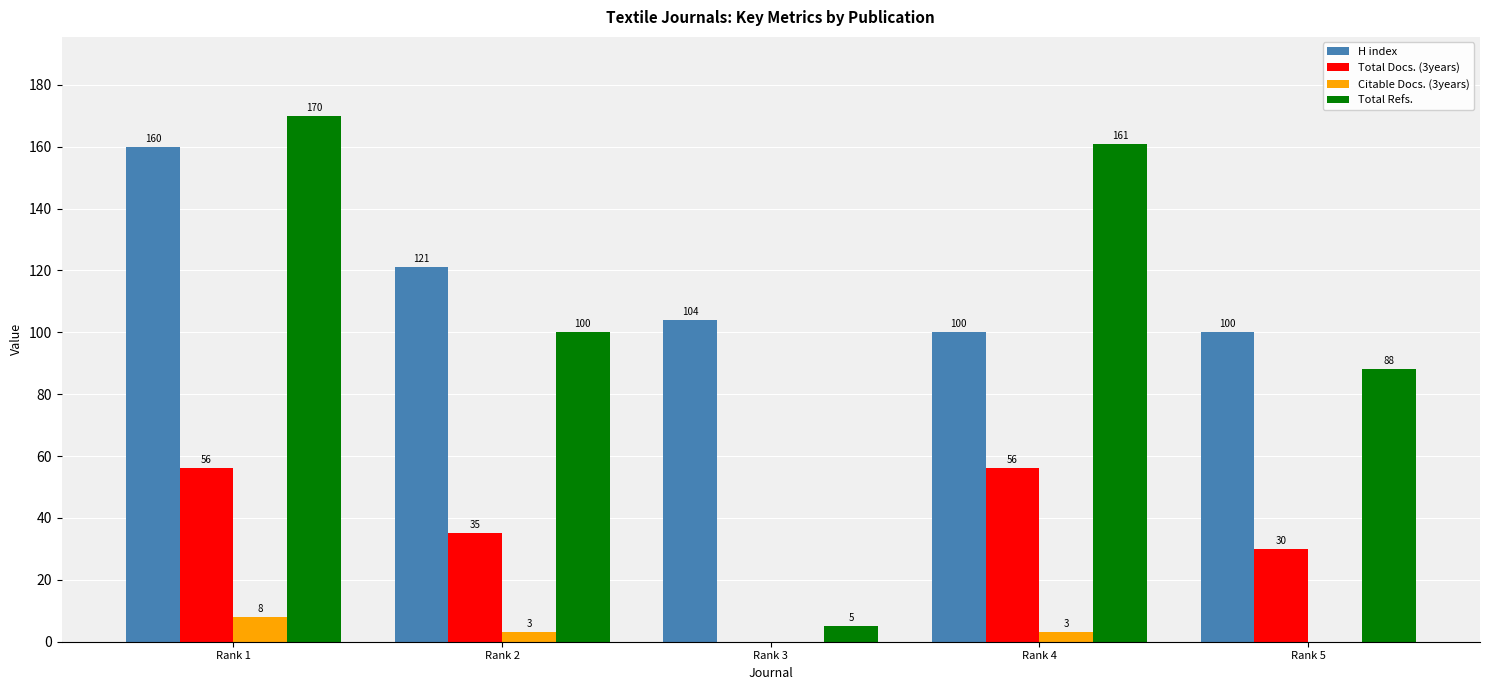

Between Rank 1 and Rank 2, which series saw the biggest shift?

Total Refs.